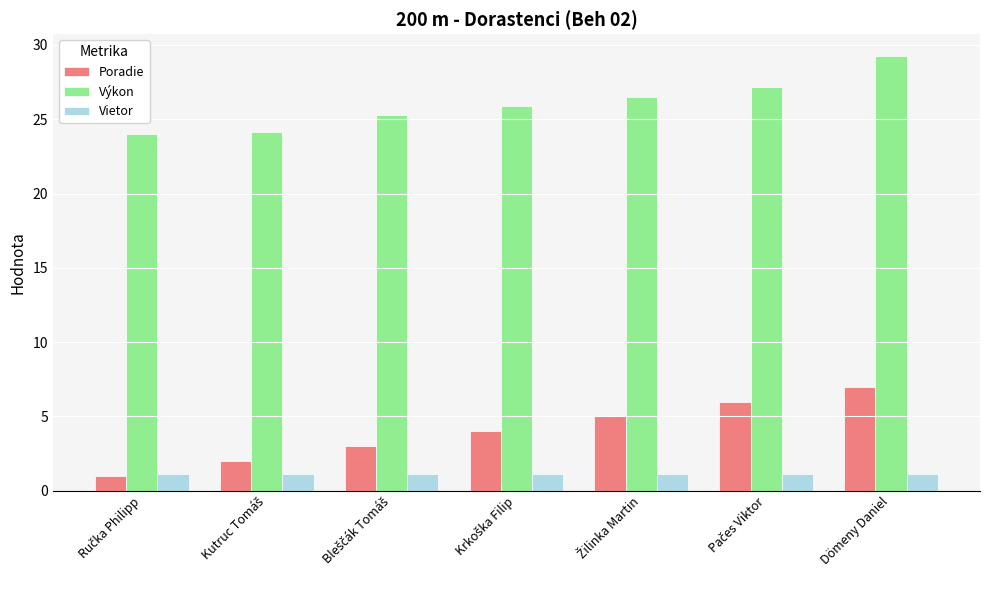

What is the difference between the maximum and minimum values in the Výkon series?

5.3